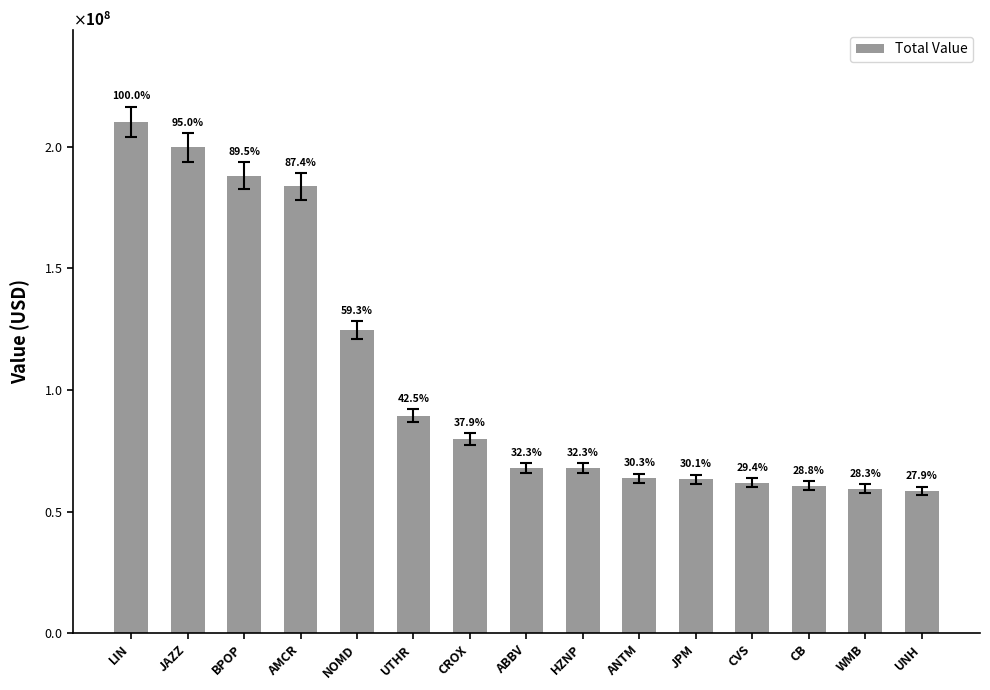

Which has a higher value, ANTM or JAZZ?

JAZZ